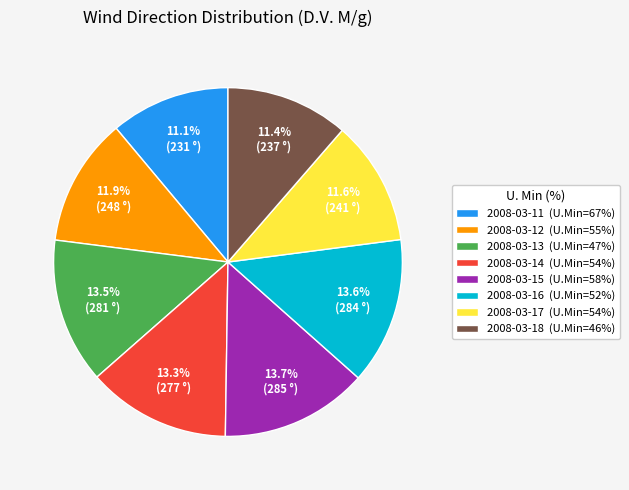

How many segments does this pie chart have?

8